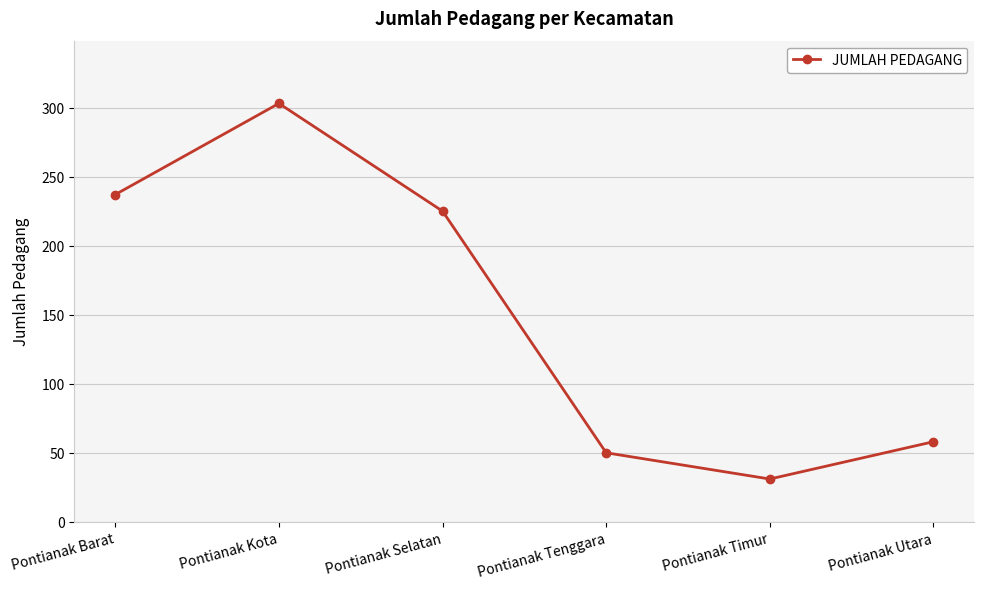

Rank the categories by value from highest to lowest.

Pontianak Kota, Pontianak Barat, Pontianak Selatan, Pontianak Utara, Pontianak Tenggara, Pontianak Timur